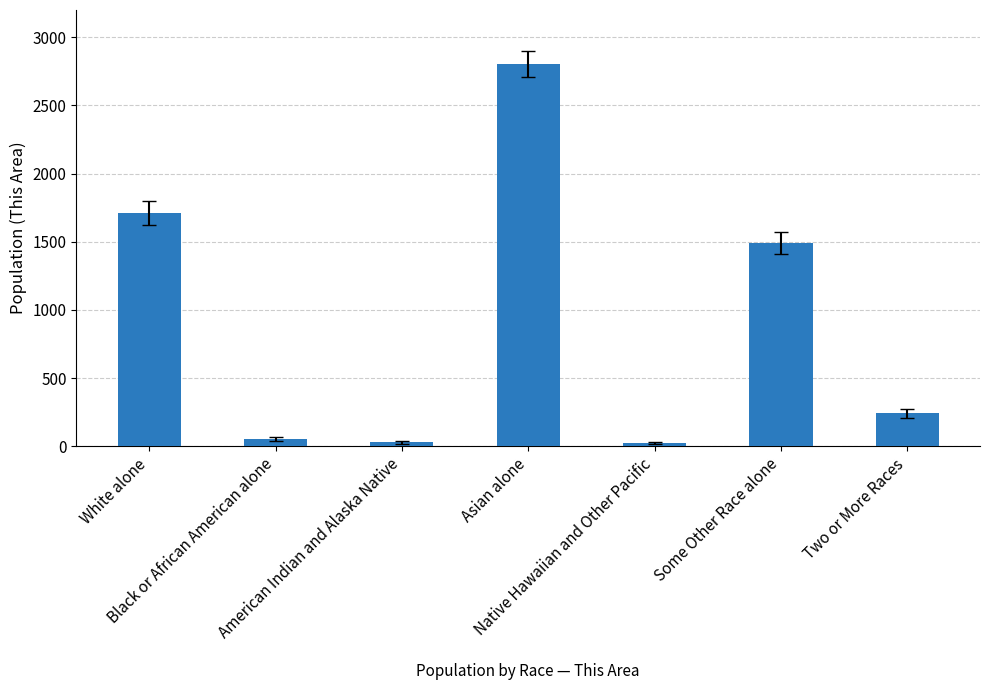

Where is the data nearest to the value 1413?

Some Other Race alone